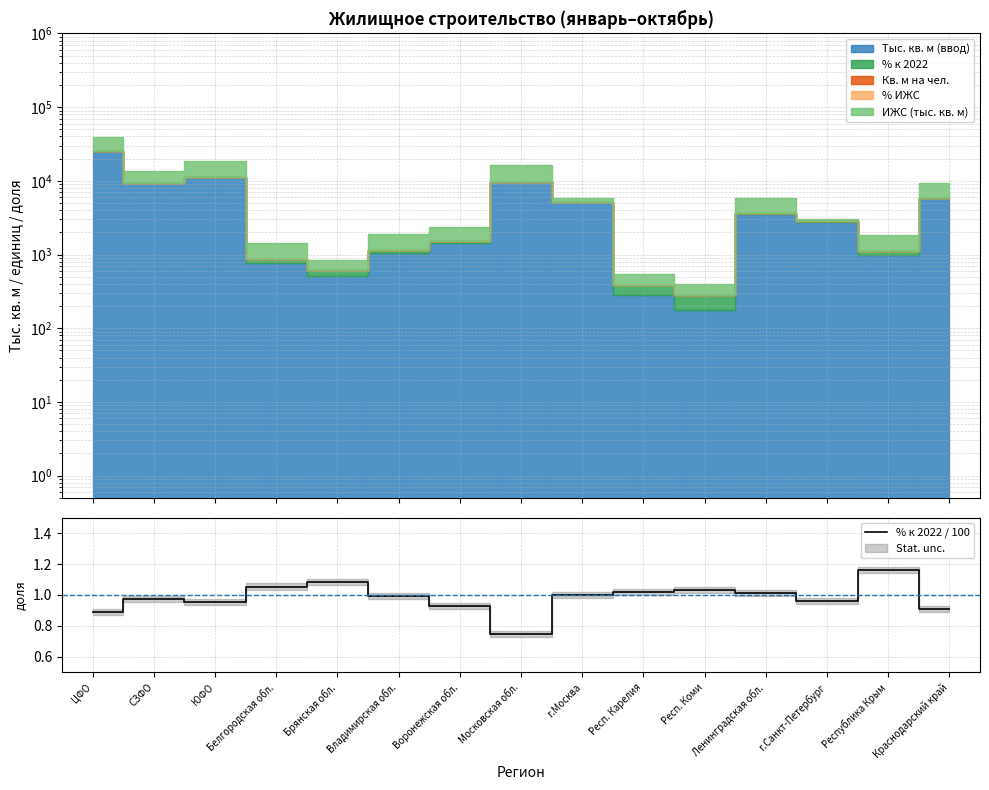

How many lines are shown in the chart?

1